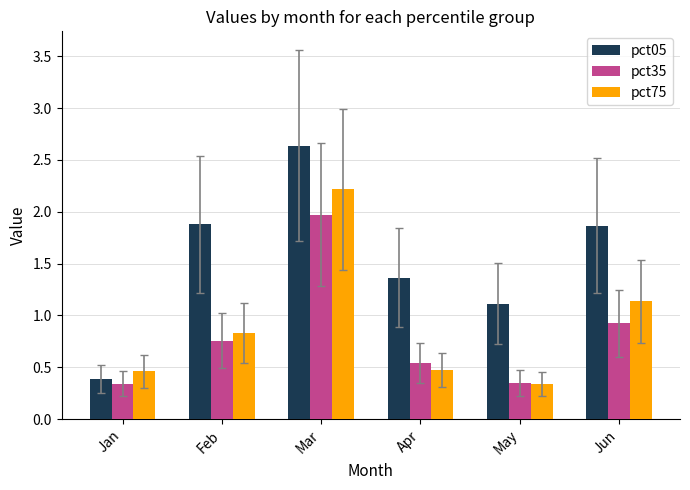

What is the sum of all pct75 values?

5.5